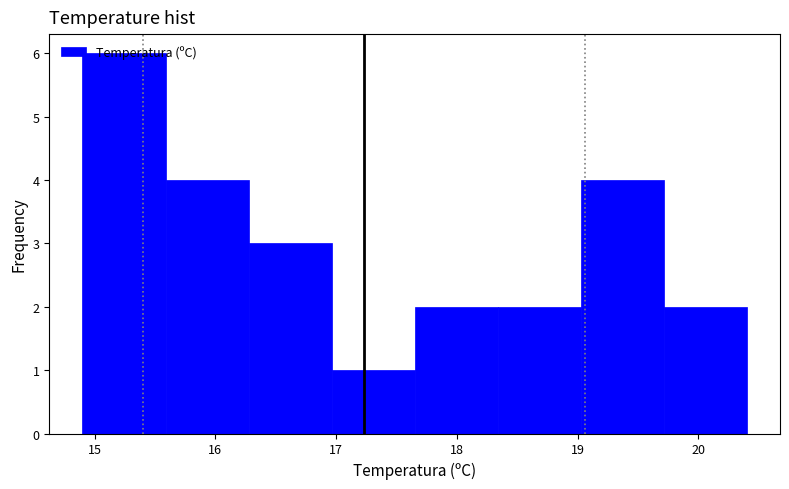

Reading left to right, transcribe this chart: for each bar, give the range it covers on the x-axis and its height. Neither the bar edges nor the heights are printed on the chart, so give them approximately, as read against the axes.

14.9 to 15.6: 6
15.6 to 16.3: 4
16.3 to 17.0: 3
17.0 to 17.7: 1
17.7 to 18.3: 2
18.3 to 19.0: 2
19.0 to 19.7: 4
19.7 to 20.4: 2